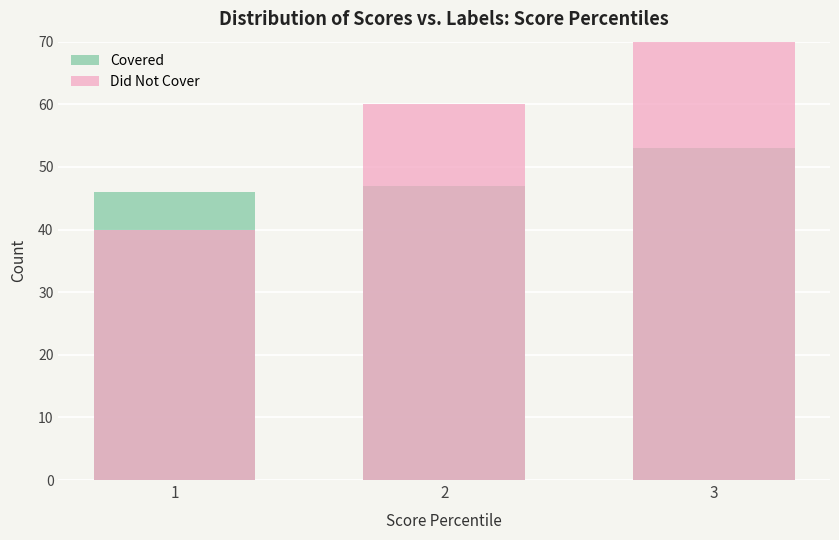

At which label does Did Not Cover first exceed 60?

3